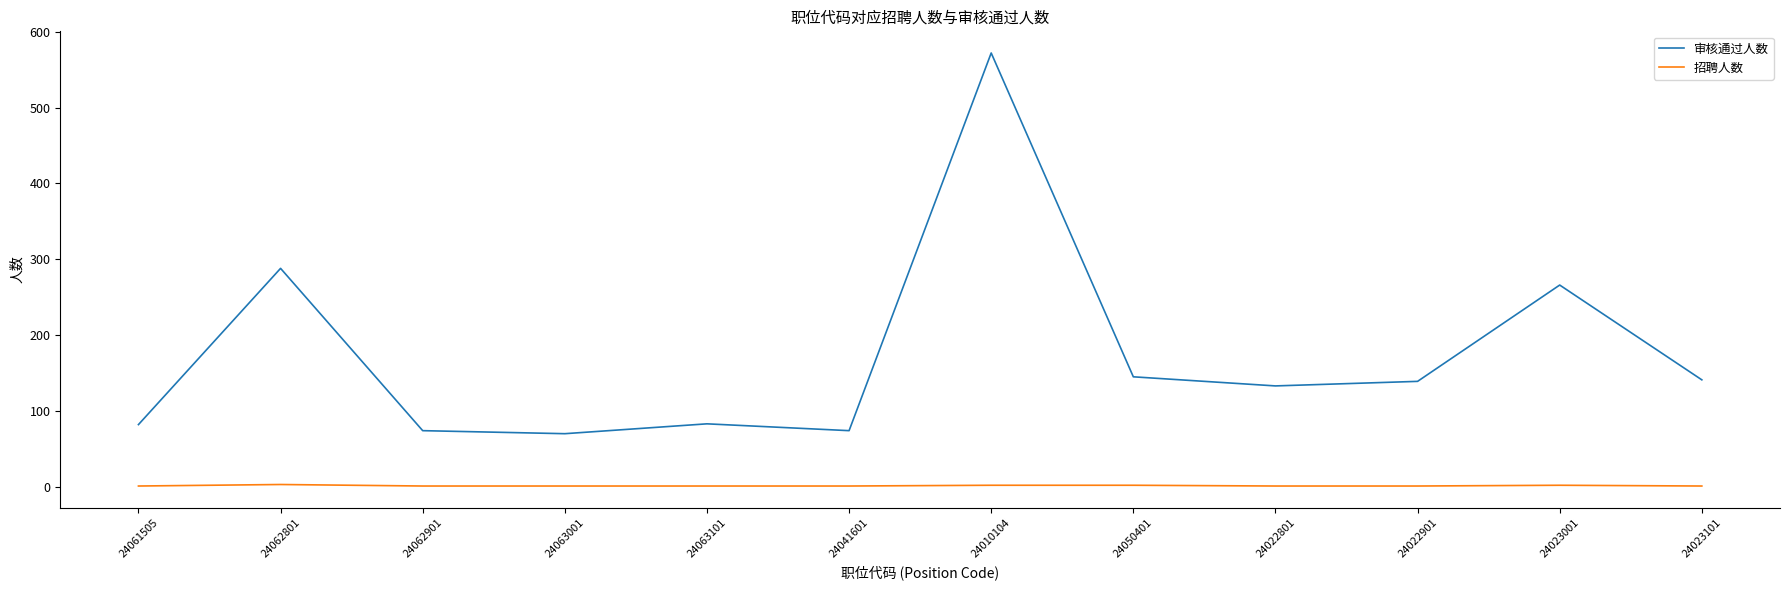

How many values in the 审核通过人数 series are below 139?

6